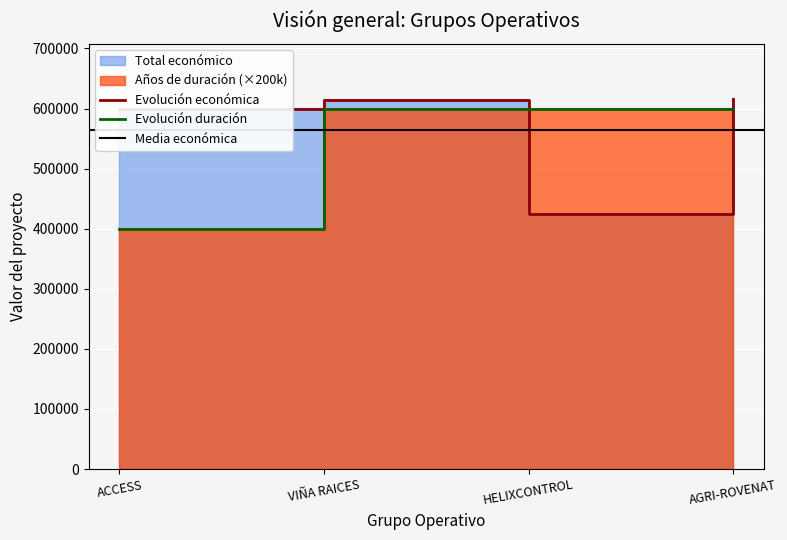

Which series ends up on top after the final intersection of Año de finalización and Total económico?

Total económico